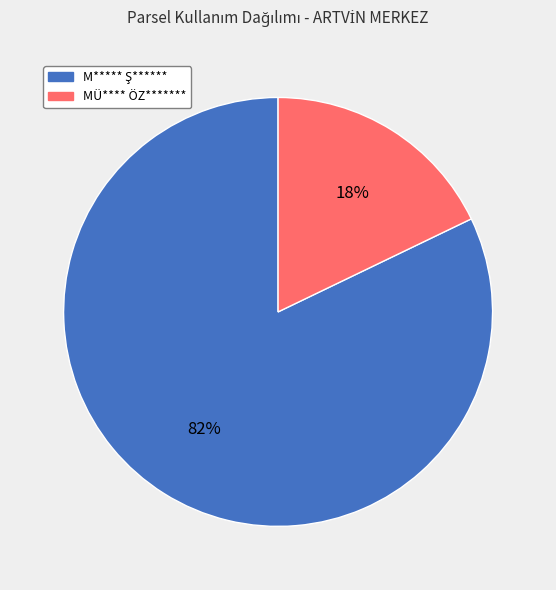

Does any single category account for the majority?

Yes